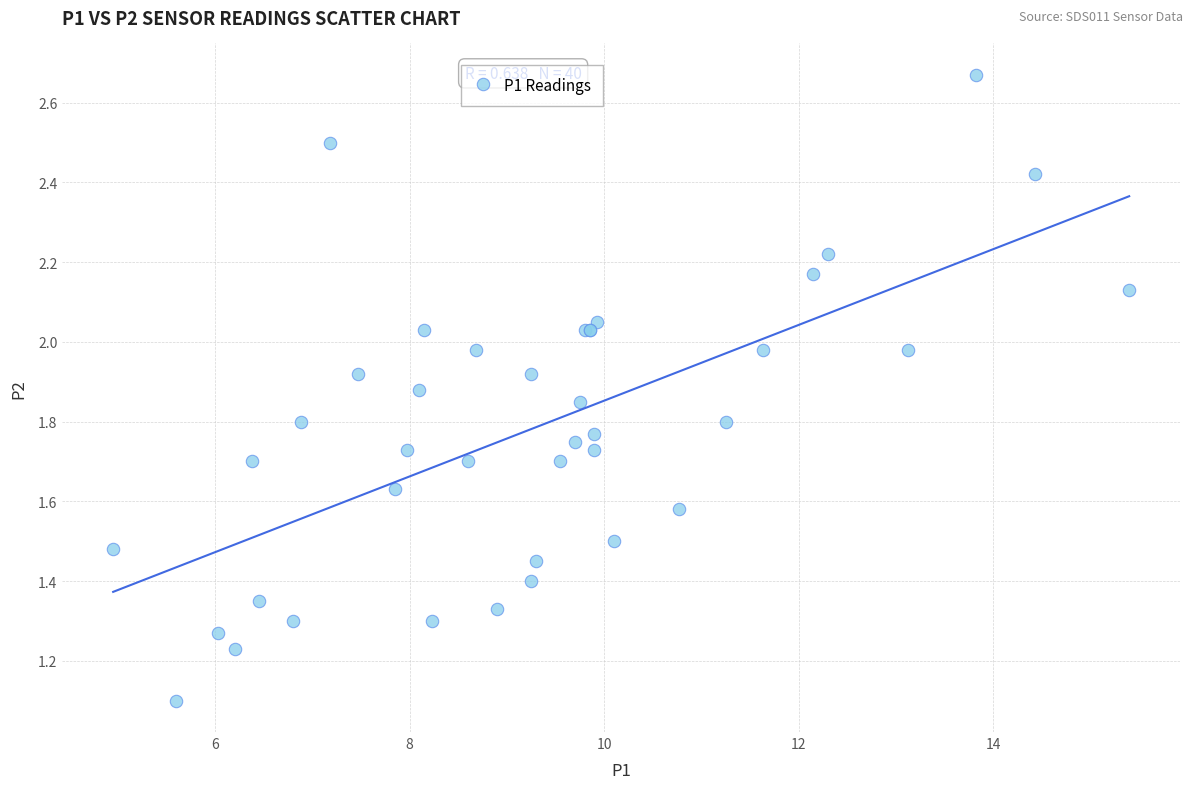

What Y value in the scatter plot is closest to 1?

1.1